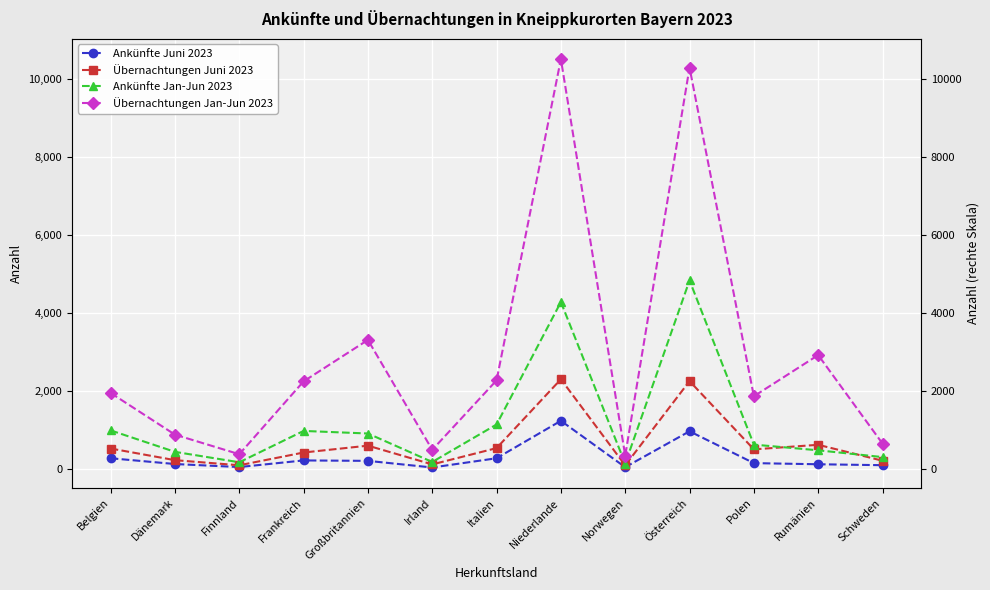

True or false: Ankünfte Jan-Jun 2023 has more than 2 points higher than both neighbors.

True